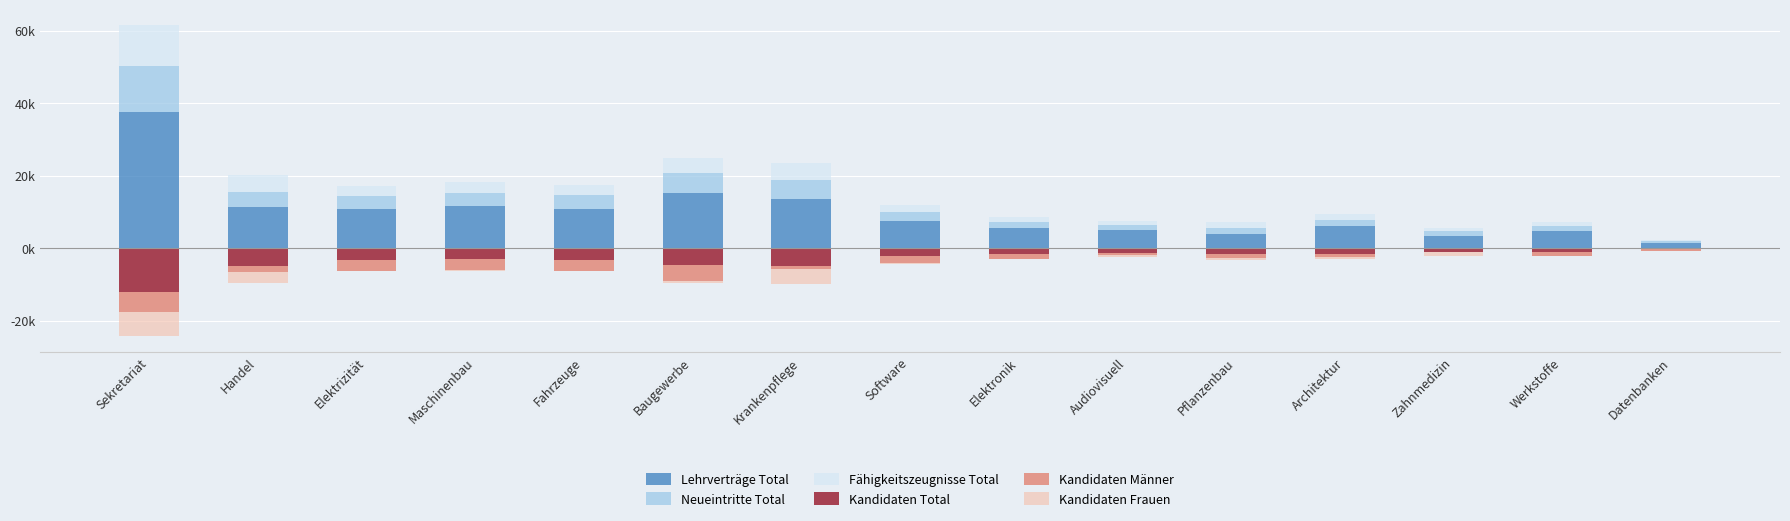

Is it true that Neueintritte Total equals 0.7 at Audiovisuell?

False